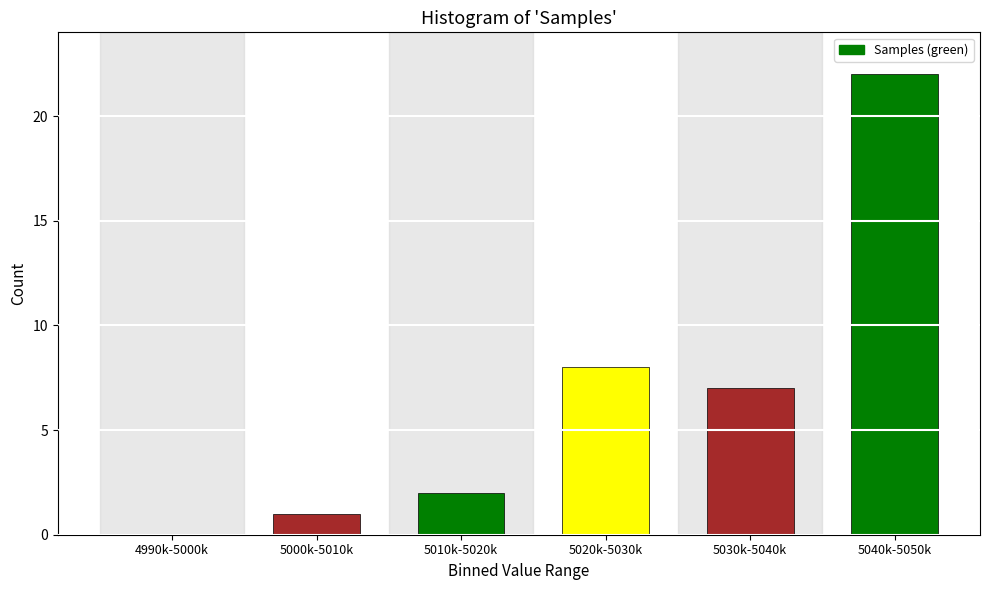

Reading left to right, what are all the values shown in this chart?

4990k-5000k=0	5000k-5010k=1	5010k-5020k=2	5020k-5030k=8	5030k-5040k=7	5040k-5050k=22